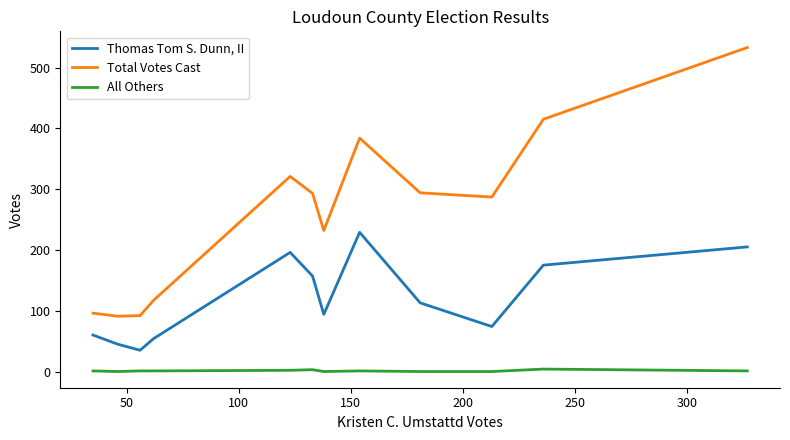

List the series in order of their peak value, highest first.

Total Votes Cast, Thomas Tom S. Dunn, II, All Others